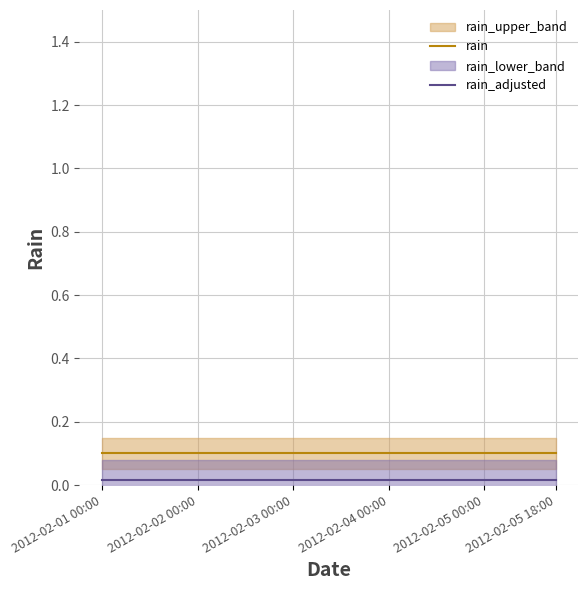

True or false: rain and rain_adjusted intersect in this chart.

False